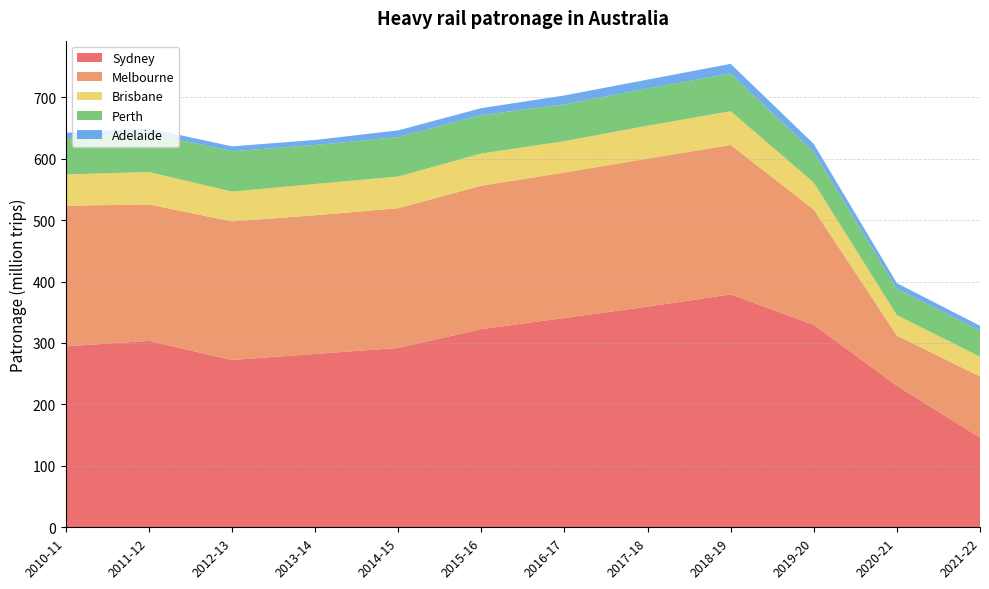

Reading left to right, list all the values displayed in this chart.

Sydney: 294.5	303.5	272.4	282.2	291.9	322.6	340.7	359.2	379.1	329.5	230.4	146.0
Melbourne: 228.9	222.0	225.5	225.7	227.5	233.4	236.8	240.9	243.2	187.6	81.7	99.5
Brisbane: 51.0	52.8	48.5	50.9	51.6	52.4	51.0	53.6	55.0	44.0	33.3	32.0
Perth: 58.9	63.0	65.7	63.5	64.2	62.6	60.1	60.6	61.5	49.7	42.9	42.7
Adelaide: 8.8	8.0	8.0	8.2	10.9	11.3	14.4	14.4	15.6	13.2	9.1	7.8